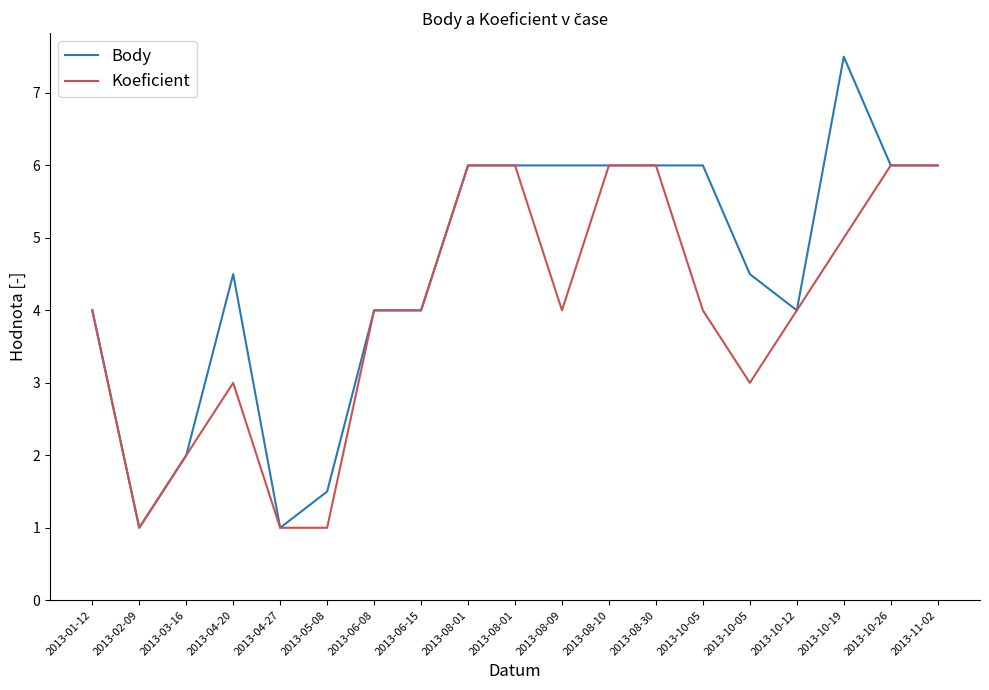

What are all the series names shown in the legend?

Body, Koeficient